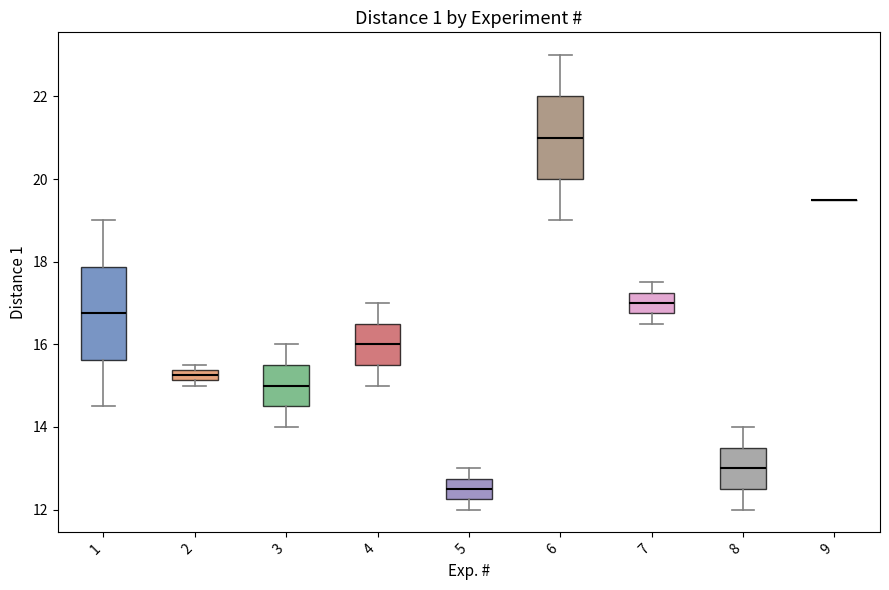

Where does the lower whisker of the box at x = 3 end on the y-axis? The values are not printed on the chart, so give them approximately, as read against the axis.

14.0